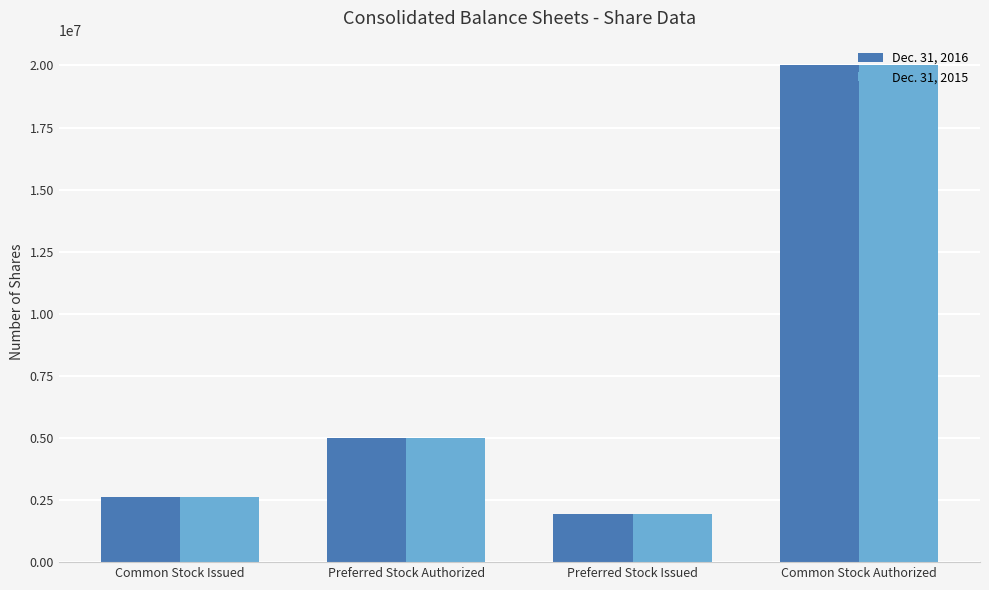

At which category is the sum across all series the highest?

Common Stock Authorized